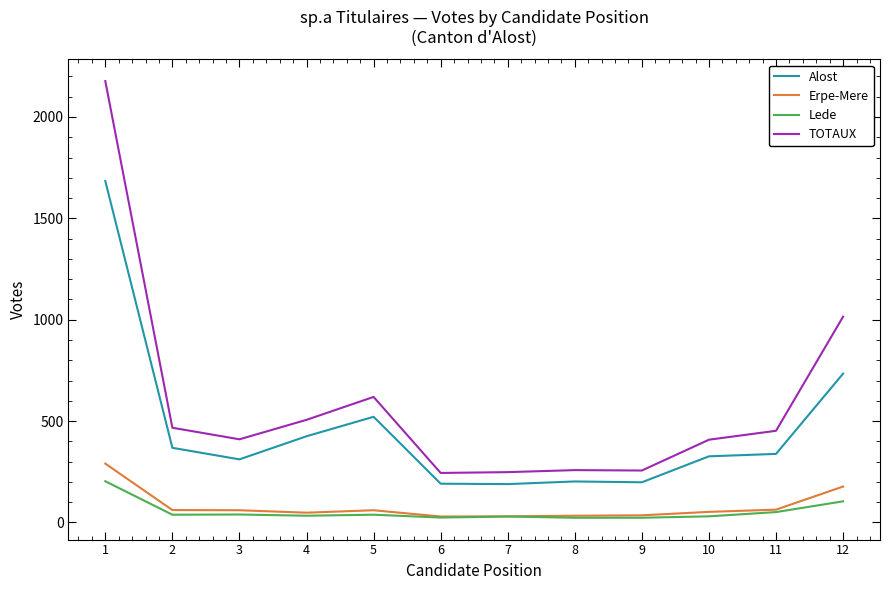

How many lines are shown in the chart?

4